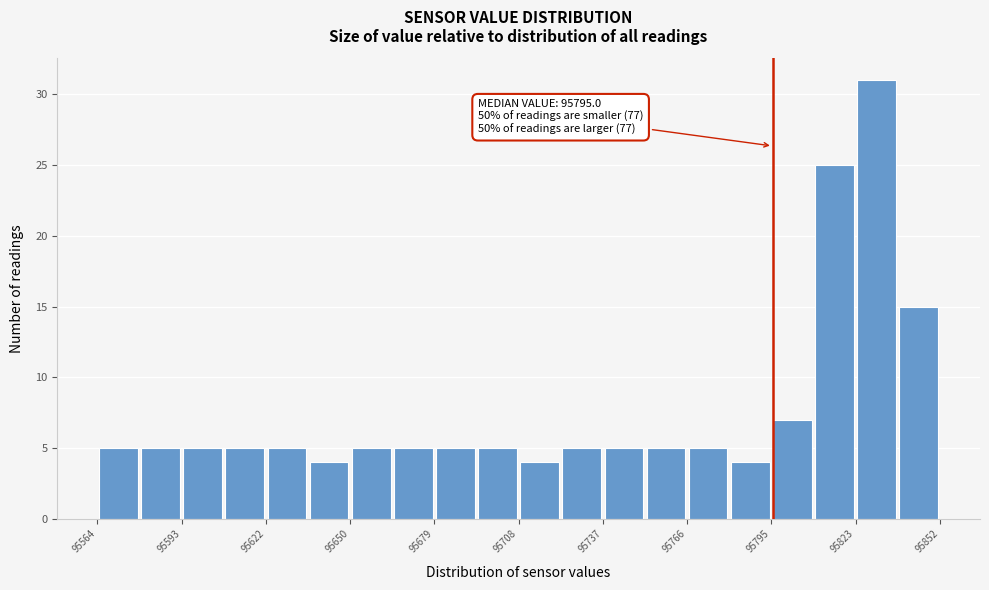

Around what value on the x-axis is the tallest bar? Give the approximate position of its centre, as read against the axis.

95830